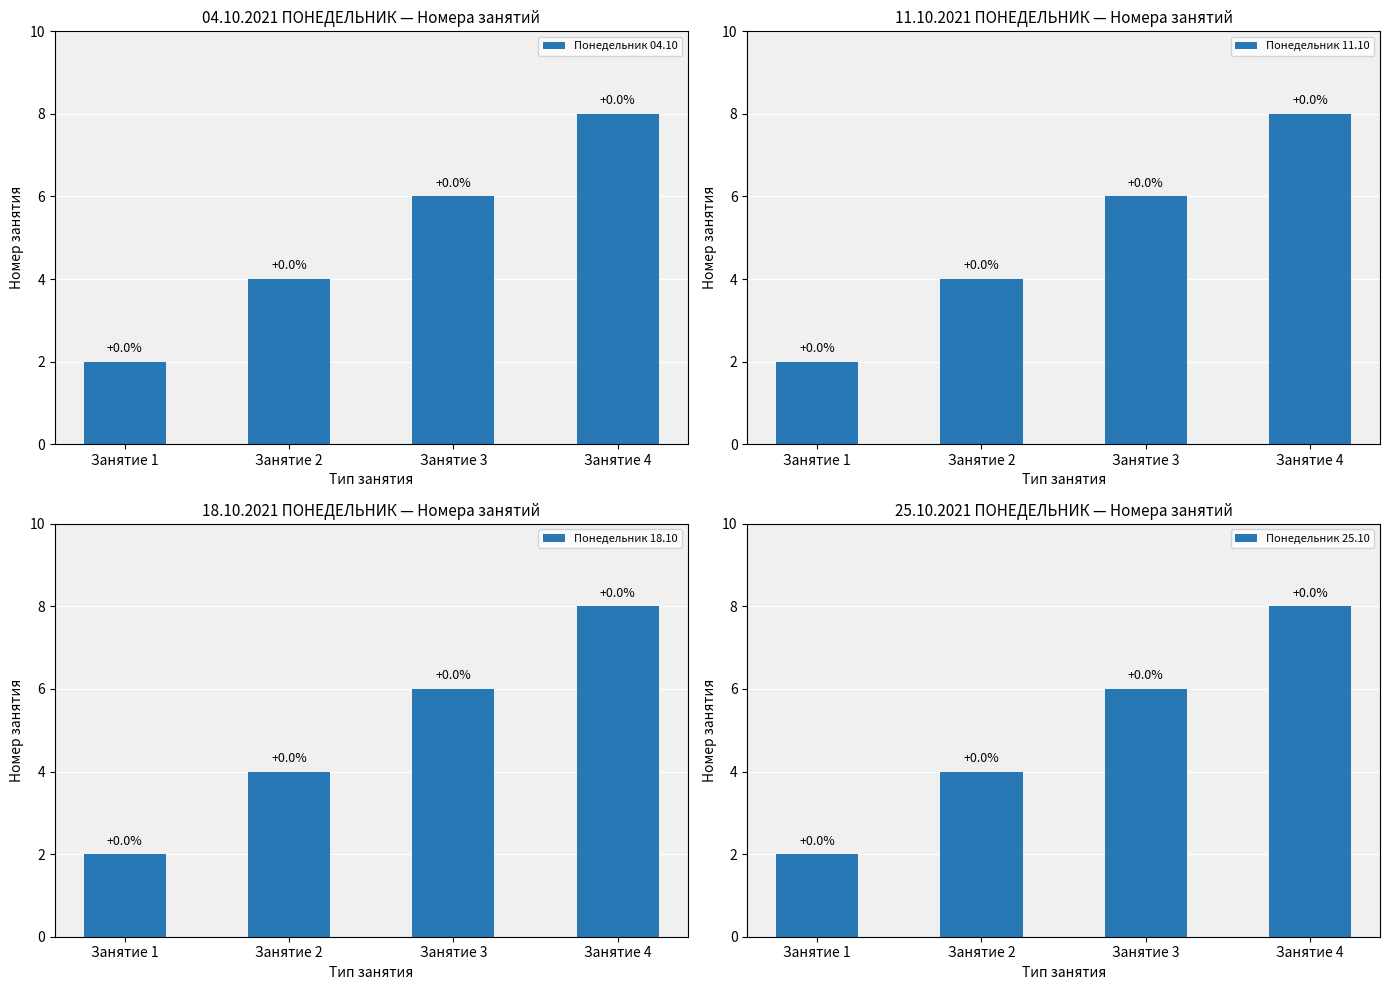

Reading left to right, transcribe all the data shown in this chart.

Понедельник 04.10: Занятие 1=2	Занятие 2=4	Занятие 3=6	Занятие 4=8
Понедельник 11.10: Занятие 1=2	Занятие 2=4	Занятие 3=6	Занятие 4=8
Понедельник 18.10: Занятие 1=2	Занятие 2=4	Занятие 3=6	Занятие 4=8
Понедельник 25.10: Занятие 1=2	Занятие 2=4	Занятие 3=6	Занятие 4=8